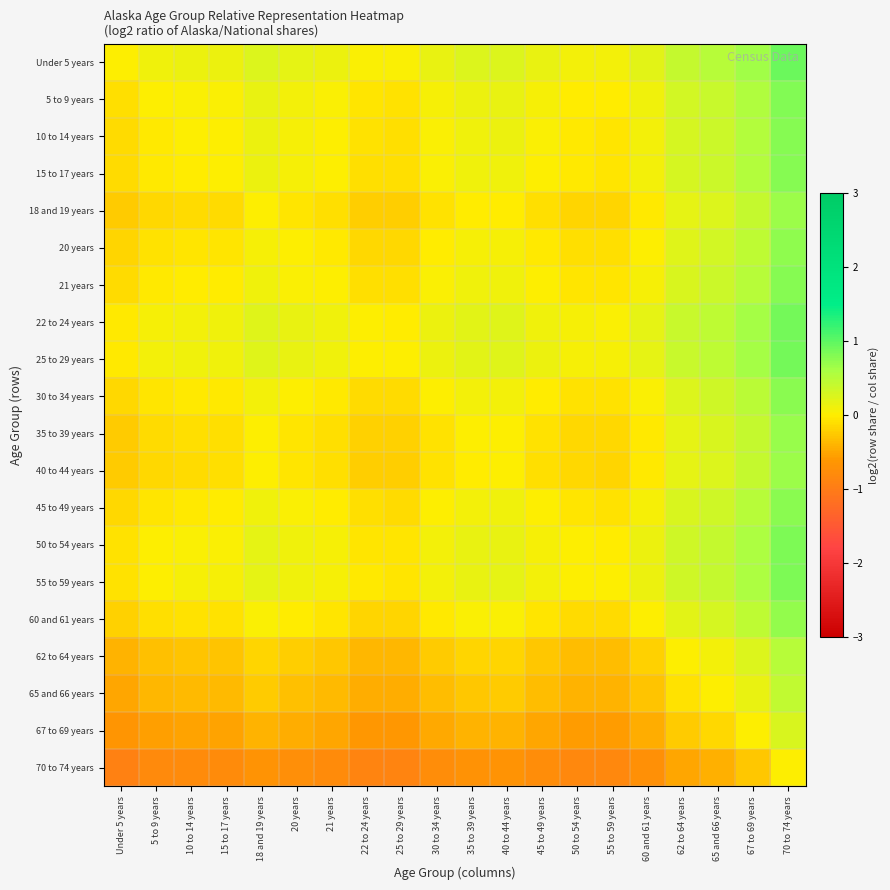

What is the total value across all series at 65 and 66 years?

5.3